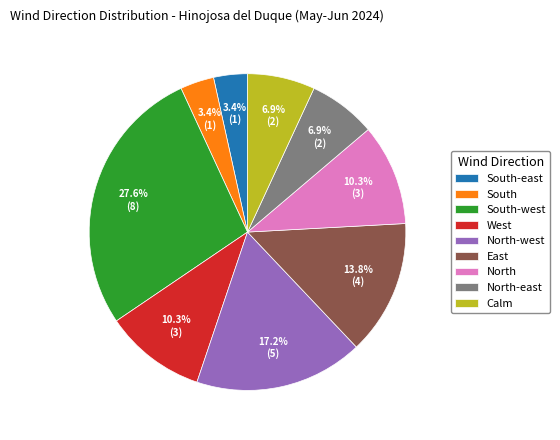

Is it true that Calm is 7% of the pie?

True